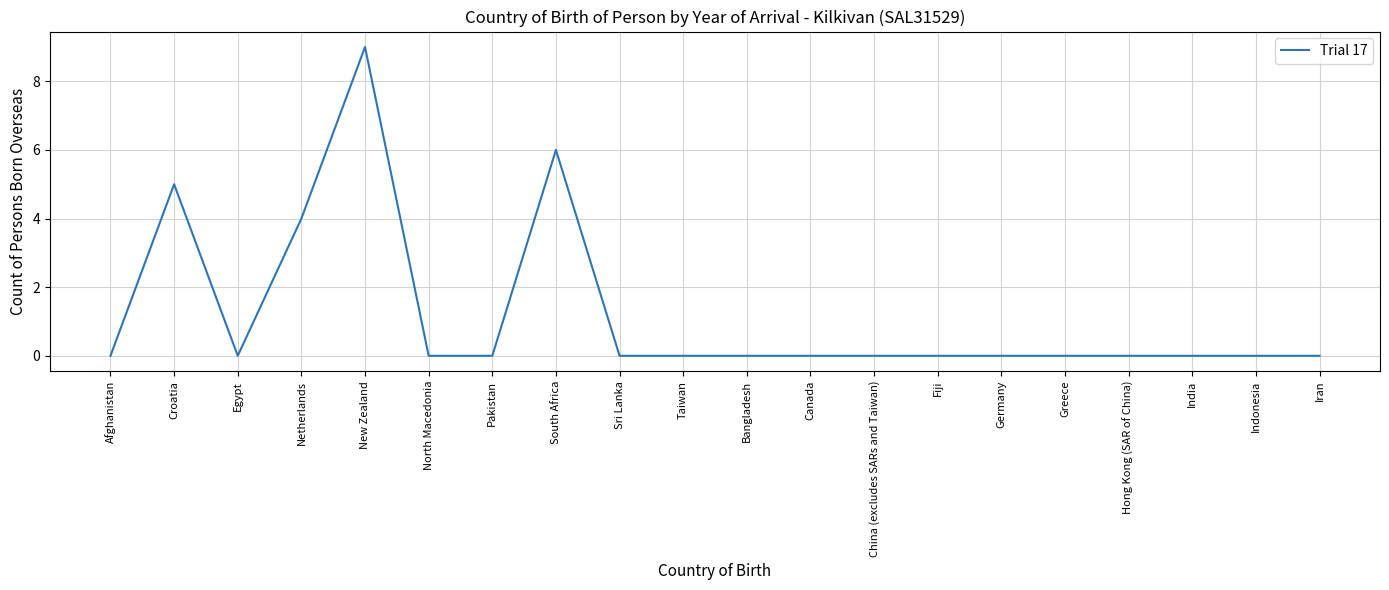

What position from the left is Sri Lanka?

9